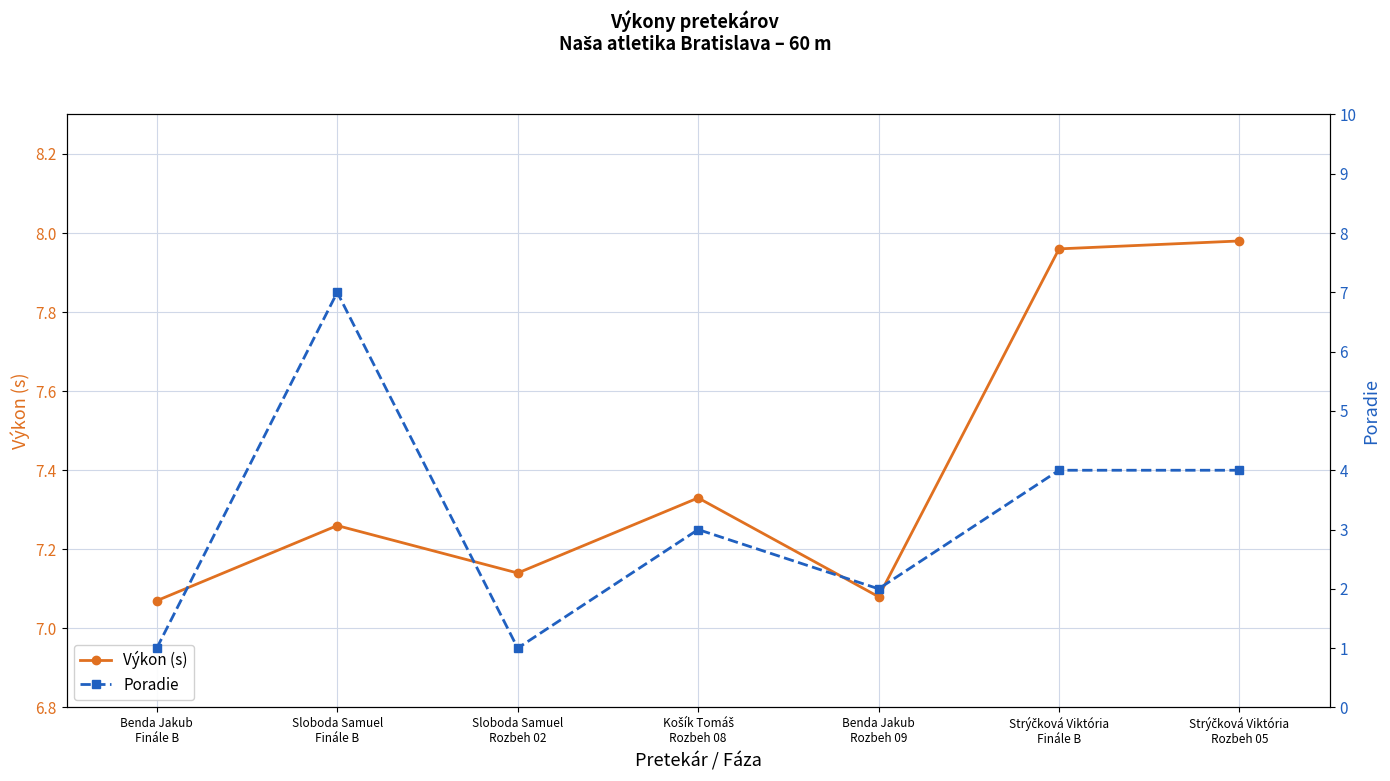

What is the spread (max minus min) of values at Košík Tomáš
Rozbeh 08?

4.3